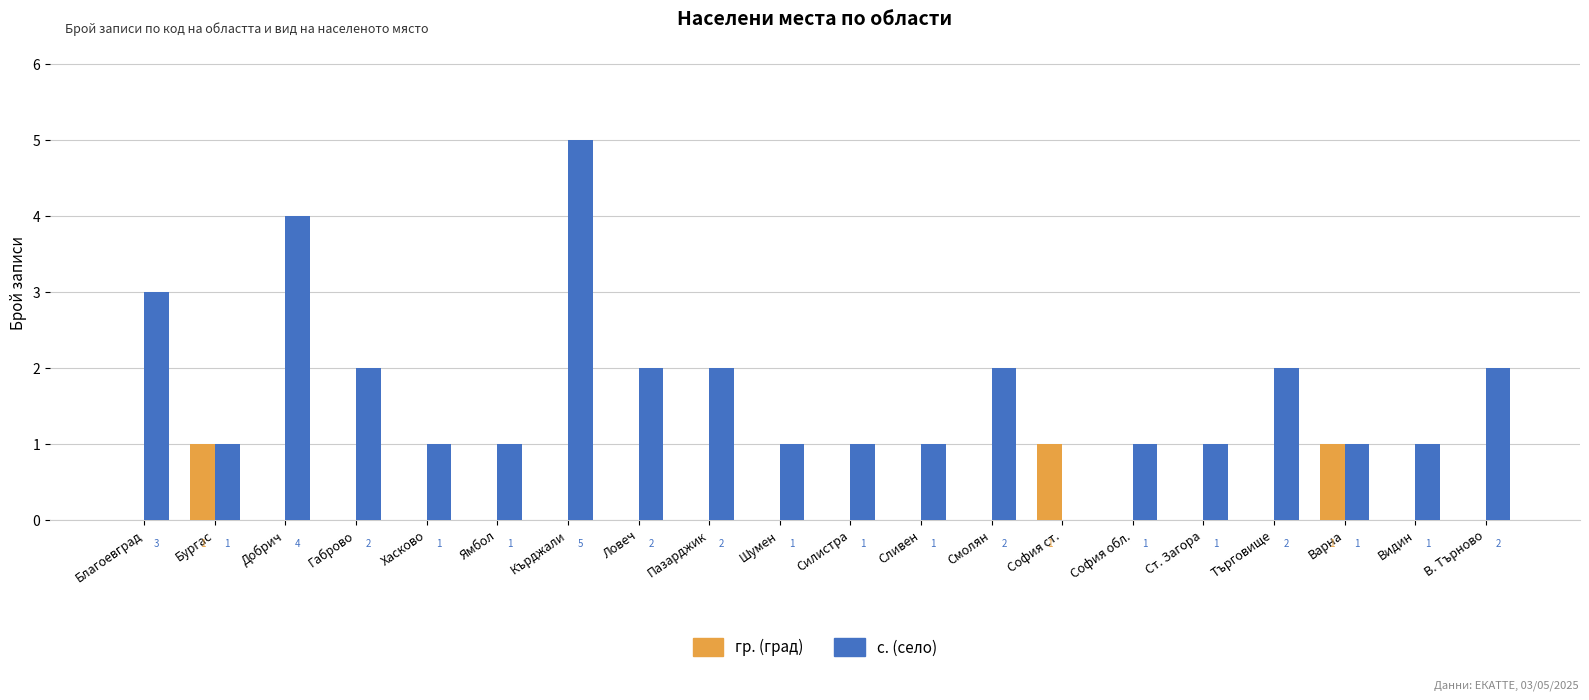

At which category does the chart reach its peak across all series?

Кърджали